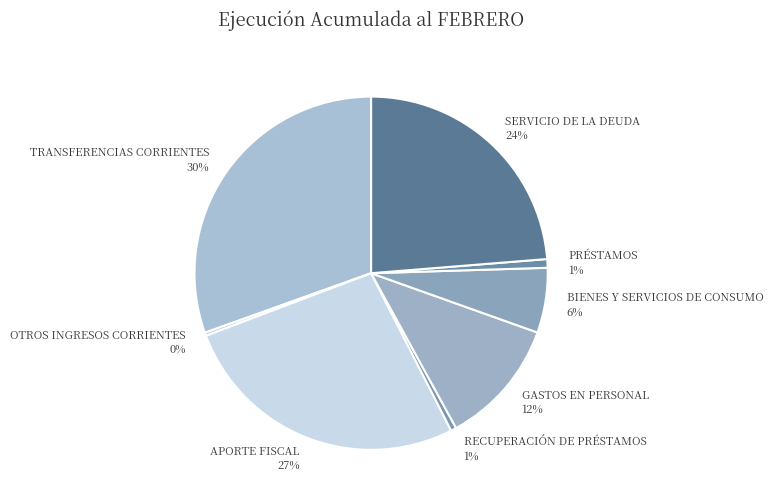

Which has a higher value, SERVICIO DE LA DEUDA or APORTE FISCAL?

APORTE FISCAL